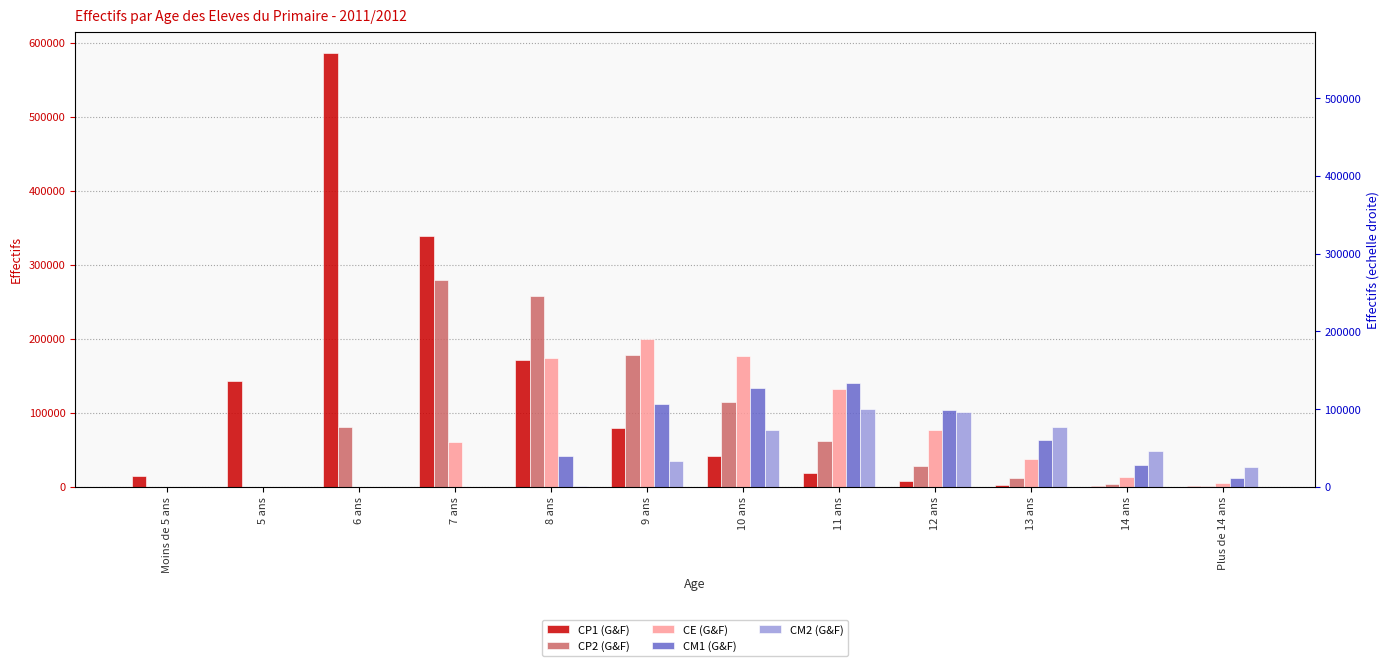

Reading left to right, transcribe all the data shown in this chart.

CP1 (G&F): 14252	142968	585543	339370	171692	78935	41711	18571	8020	2962	1233	487
CP2 (G&F): 0	264	81083	278581	257819	178175	113898	61637	27924	11238	3767	1469
CE (G&F): 0	0	250	59881	174104	199251	176827	132426	76528	36837	13738	5185
CM1 (G&F): 0	0	0	217	41183	112217	133348	139509	103854	63193	28854	11605
CM2 (G&F): 0	0	0	0	421	34153	77072	104373	100719	80596	47821	26961